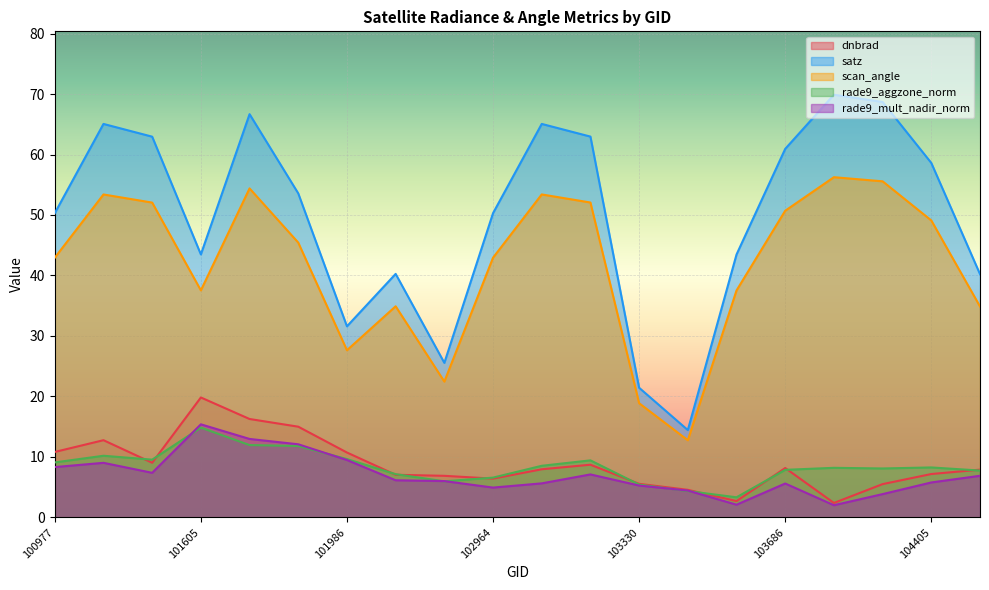

Count the number of categories in the chart.

20